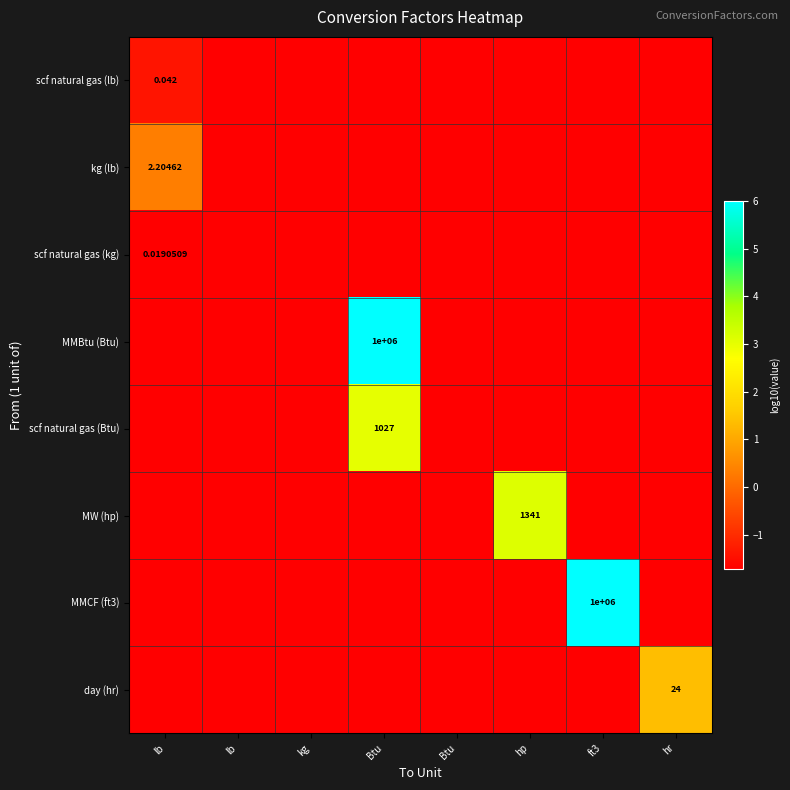

Which category has the lowest value across all series?

lb